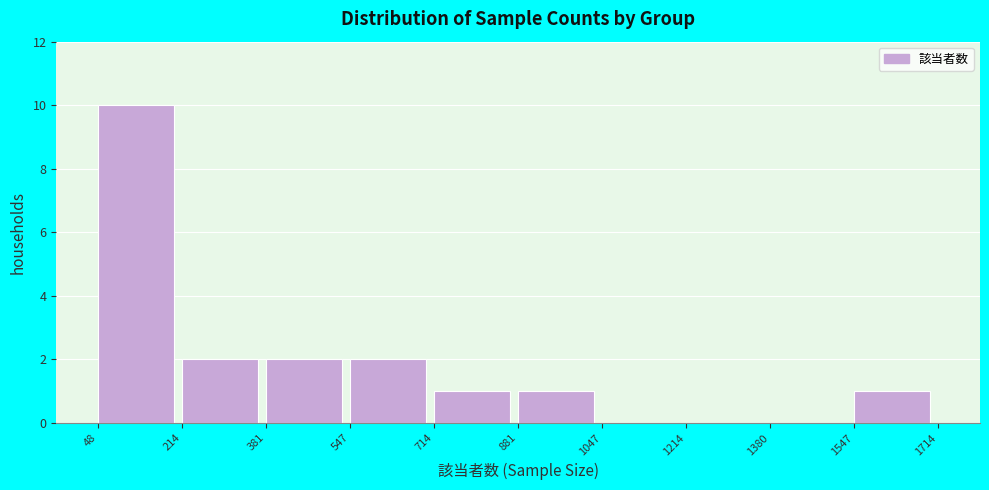

How tall is the bar that spans 714 to 881 on the x-axis? The values are not printed on the chart, so give them approximately, as read against the axis.

1